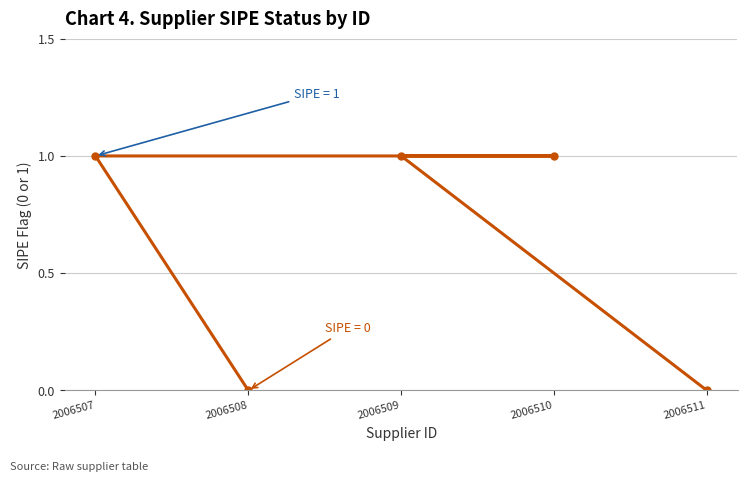

What is the value of the 4th point from the left?

1